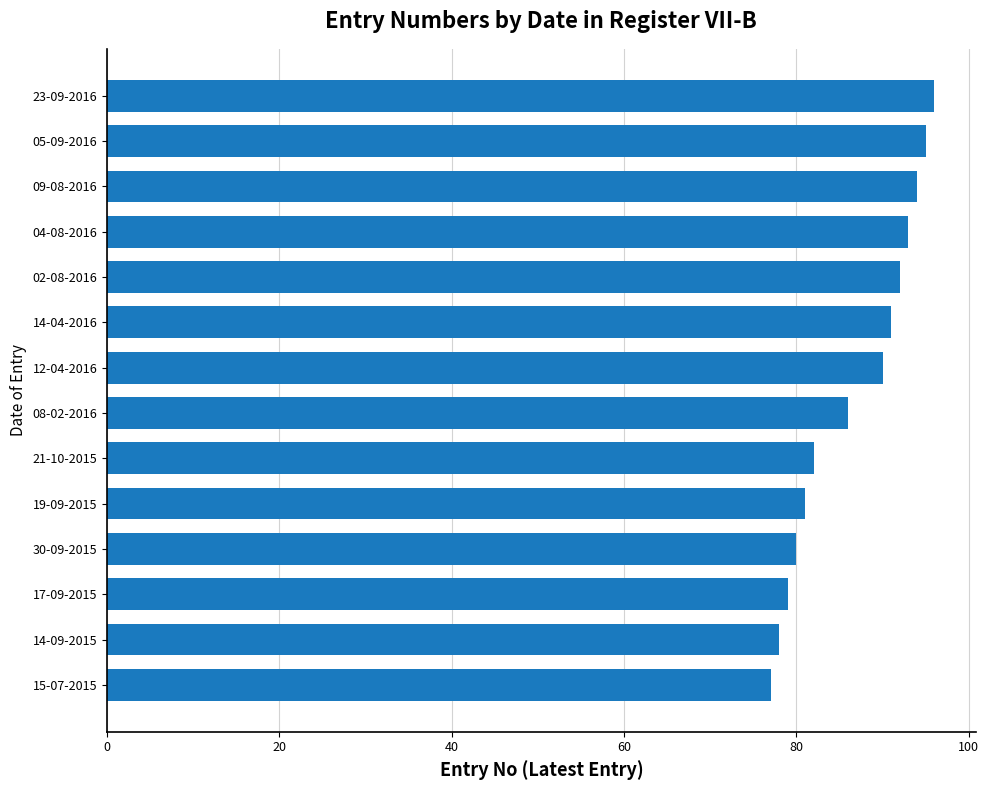

What is the minimum value shown in the chart?

77